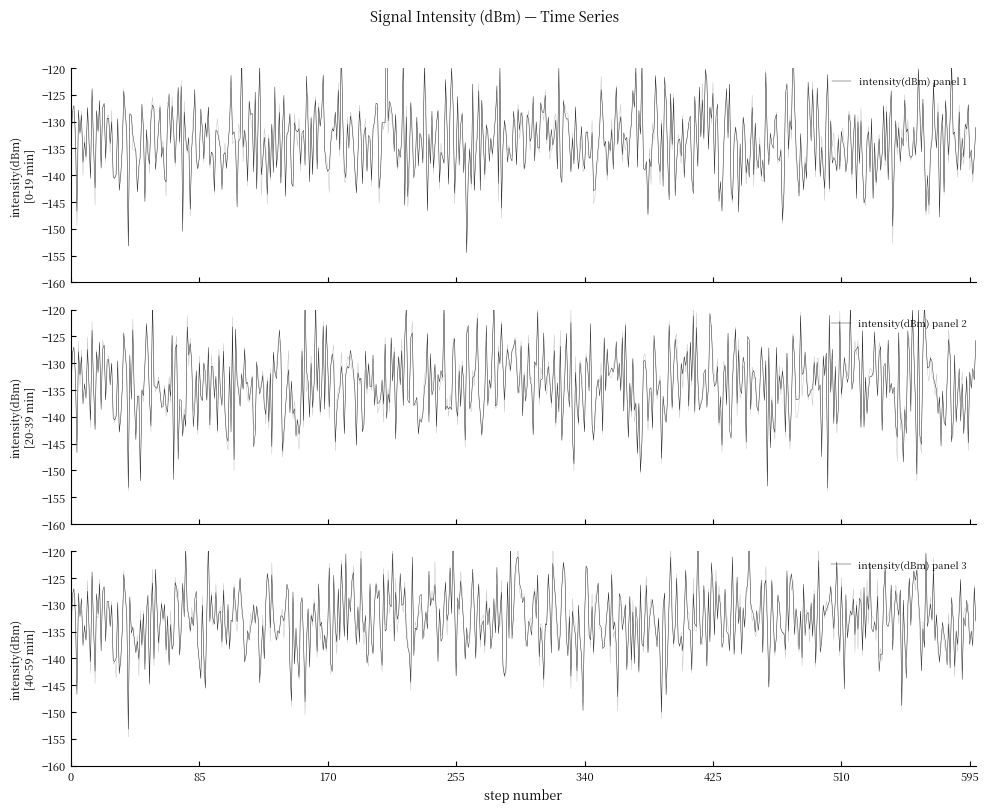

At which category is the sum across all series the highest?

14